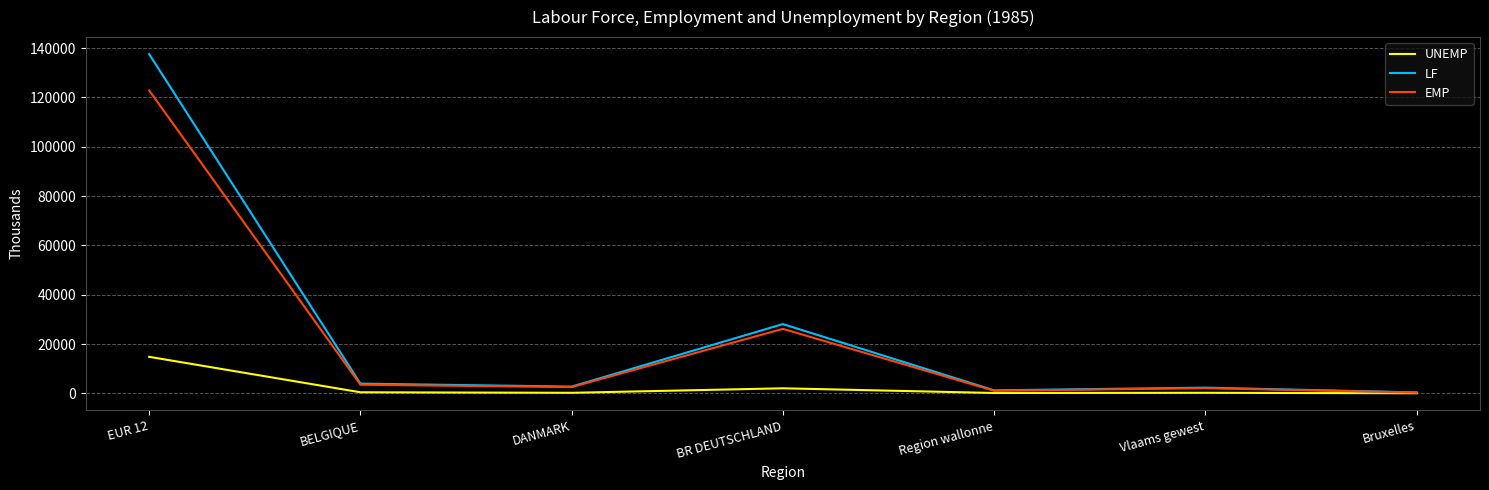

Read the LF value at EUR 12.

137591.0